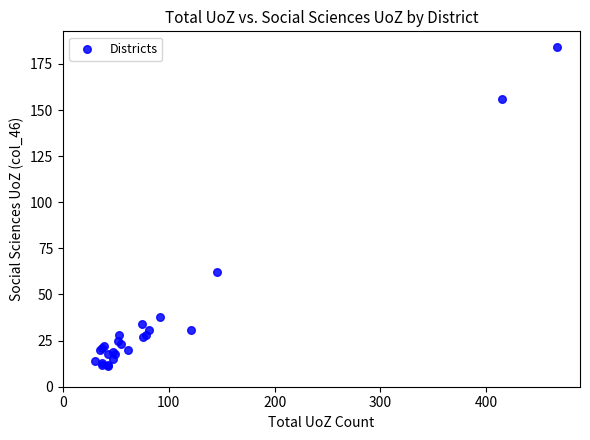

What Y value in the scatter plot is closest to 97?

62